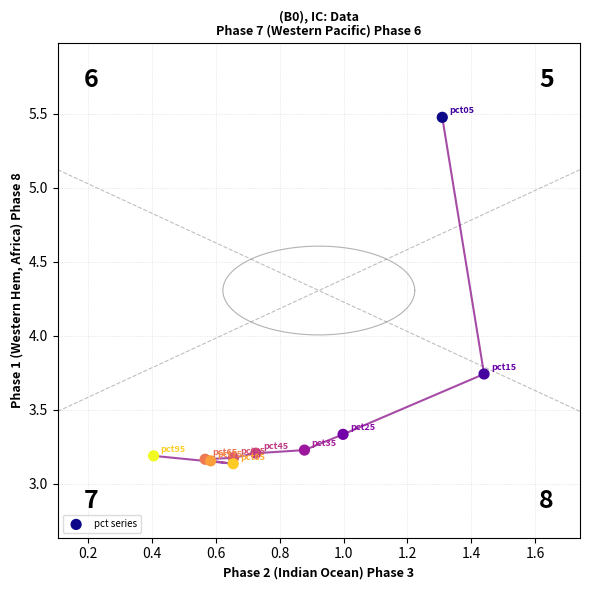

What is the average X value?

0.8